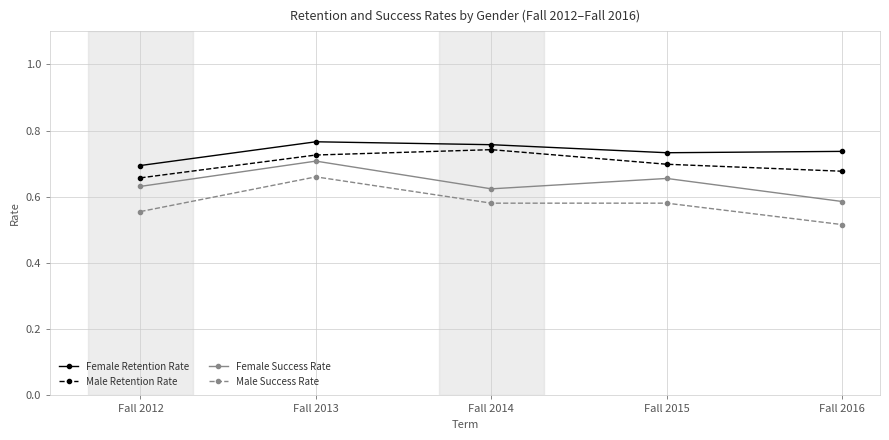

What is the total value across all series at Fall 2012?

2.5